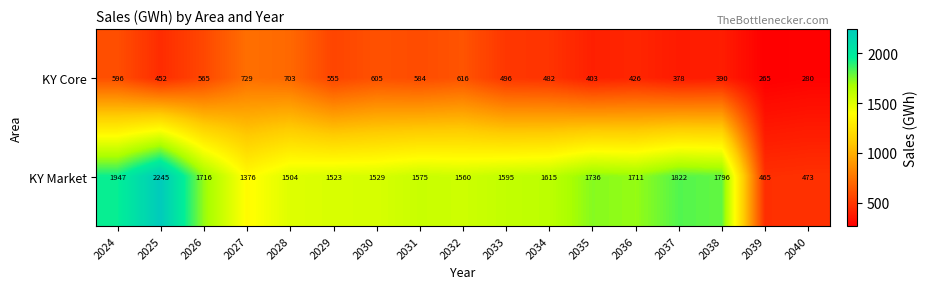

Which series has the widest spread of values?

KY Market